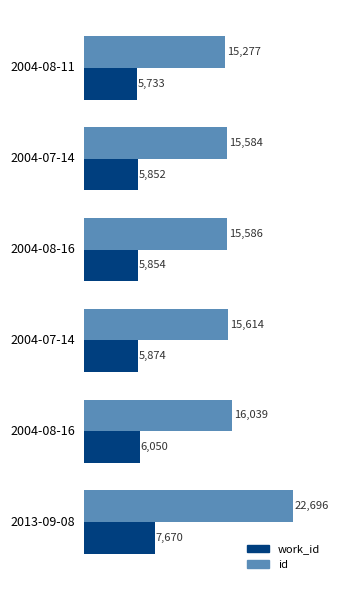

How many values in the id series are below 15614?

3